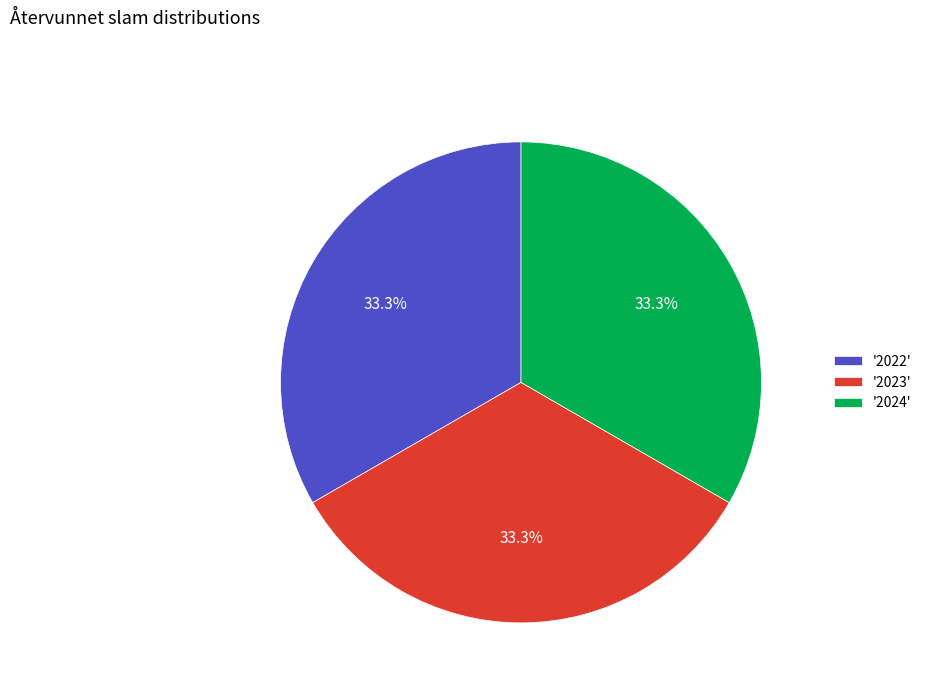

What percentage is NOT represented by '2024'?

66.7%